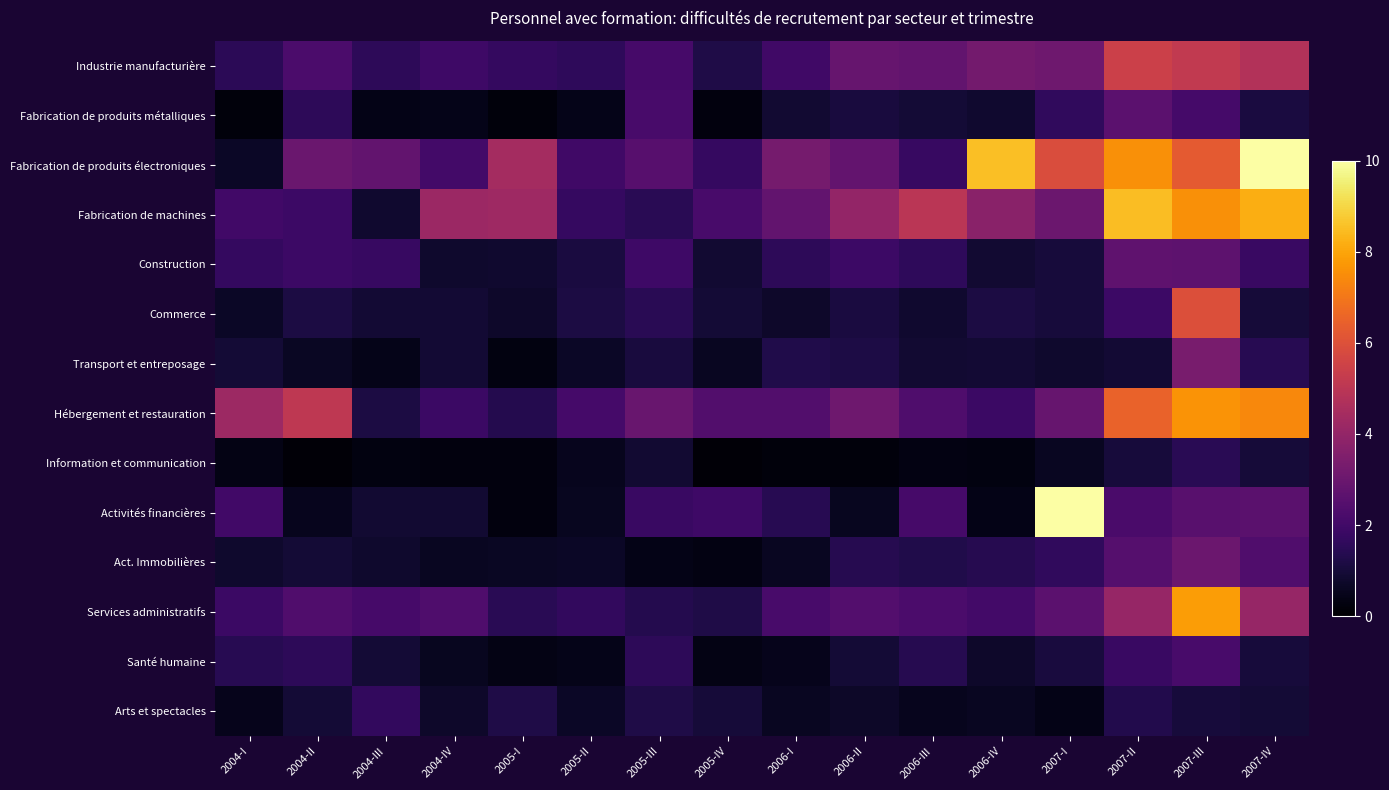

List the series in order of their peak value, highest first.

Fabrication de produits électroniques, Activités financières, Fabrication de machines, Services administratifs, Hébergement et restauration, Commerce, Industrie manufacturière, Transport et entreposage, Act. Immobilières, Construction, Fabrication de produits métalliques, Santé humaine, Arts et spectacles, Information et communication